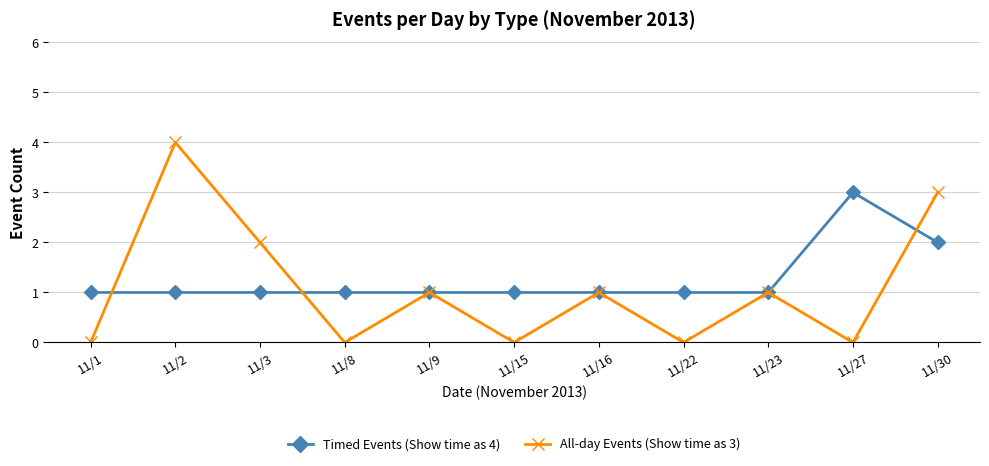

Reading left to right, extract all data points from this chart.

Timed Events (Show time as 4): 1	1	1	1	1	1	1	1	1	3	2
All-day Events (Show time as 3): 0	4	2	0	1	0	1	0	1	0	3